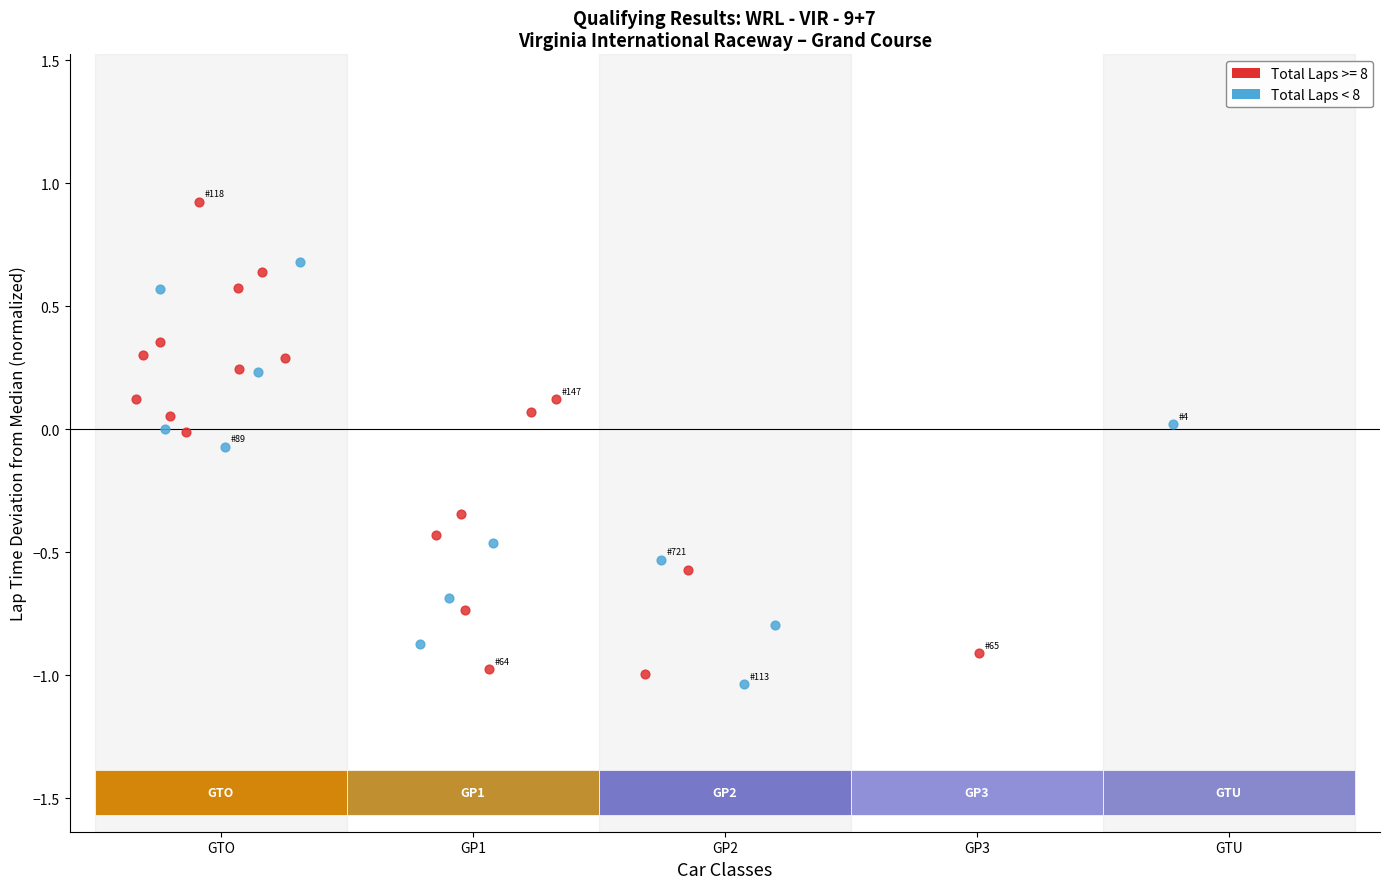

Which series has the widest spread of Y values?

Total Laps >= 8